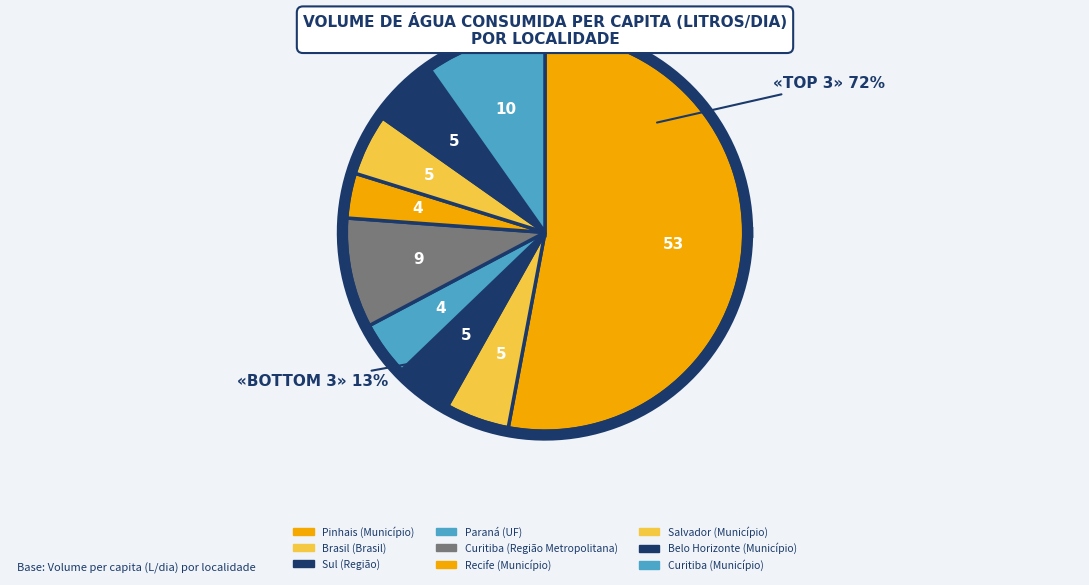

Is there a majority slice in this chart?

Yes